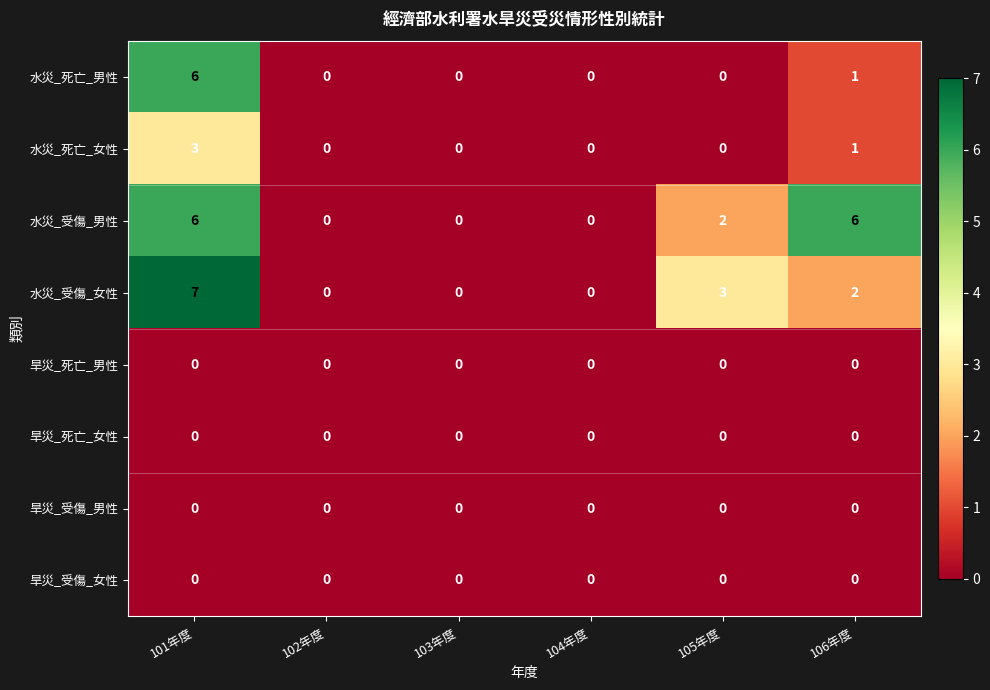

Which category has the highest value across all series?

101年度